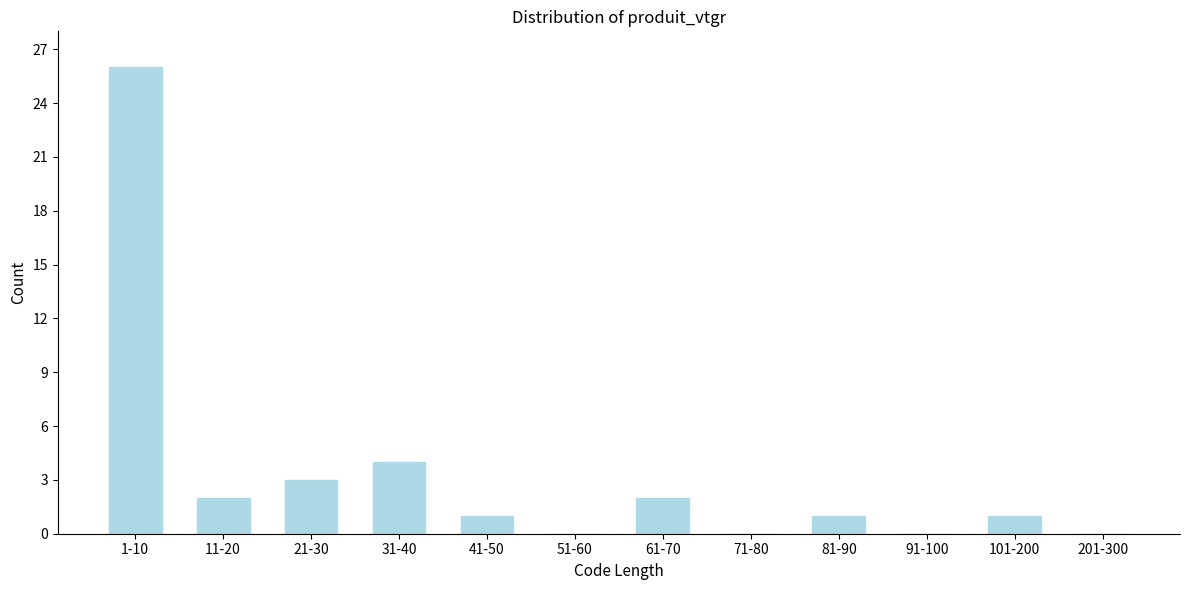

Reading left to right, extract all data points from this chart.

1-10=26	11-20=2	21-30=3	31-40=4	41-50=1	51-60=0	61-70=2	71-80=0	81-90=1	91-100=0	101-200=1	201-300=0